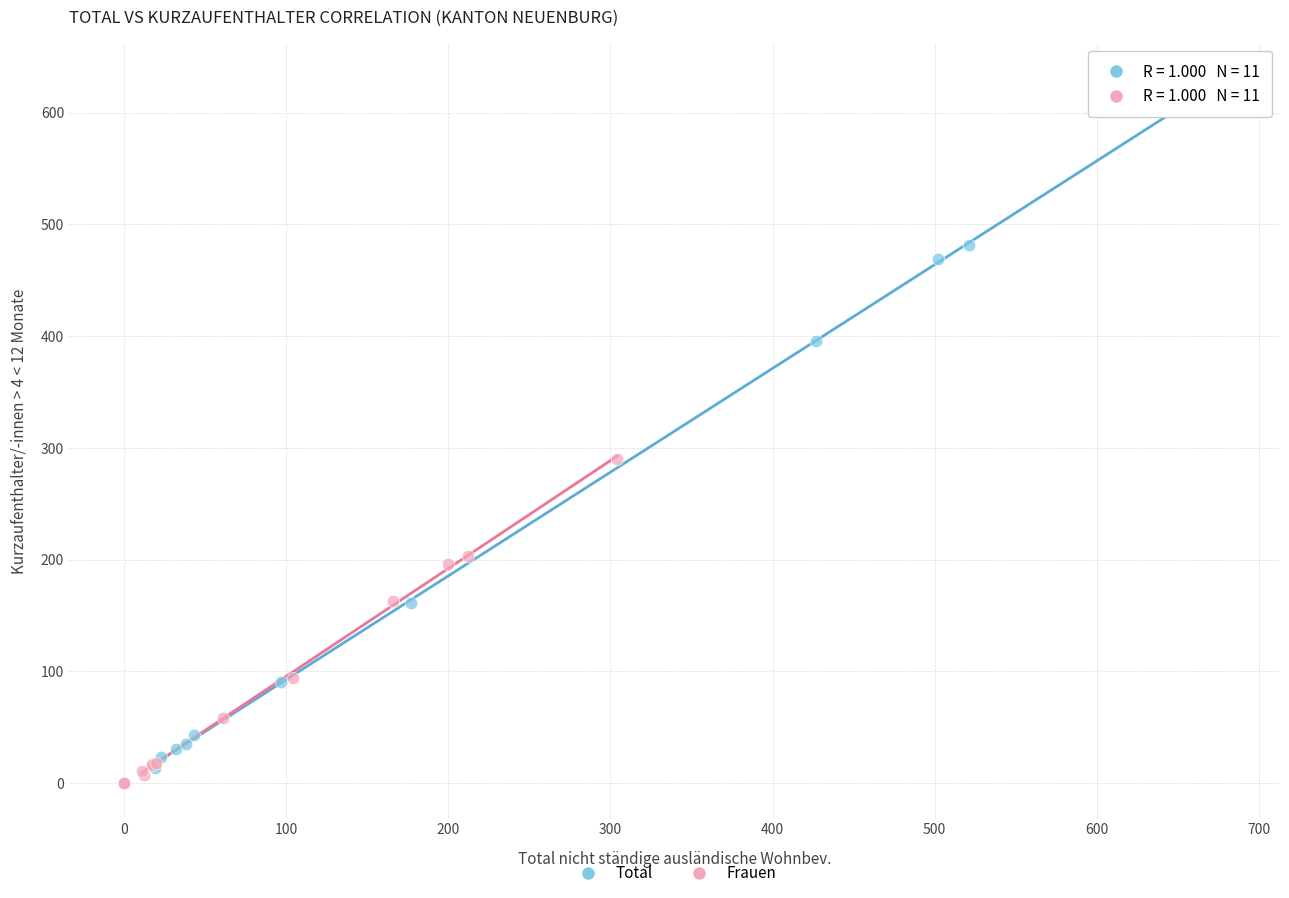

Which series has the largest Y range (max minus min)?

Total